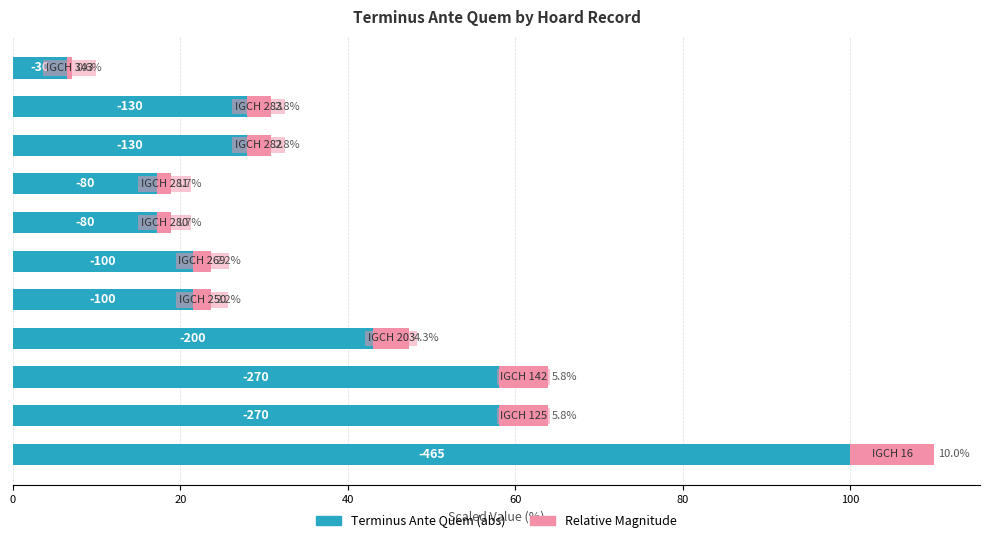

How many data points does each series have?

11